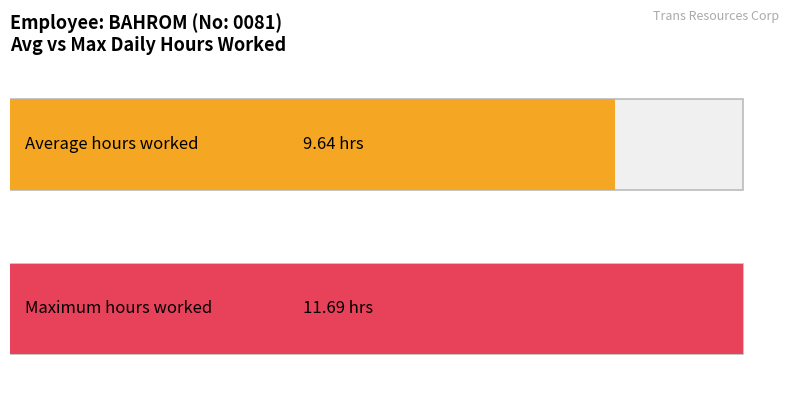

What is the average value?

9.6